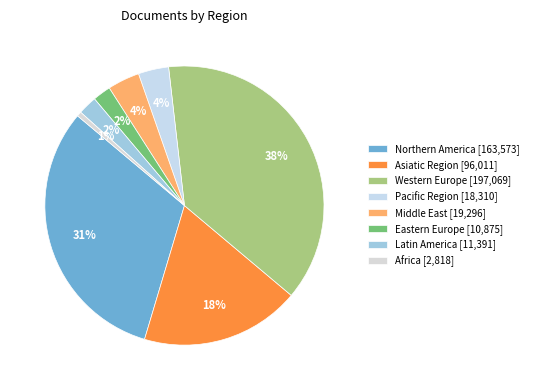

How many segments does this pie chart have?

8